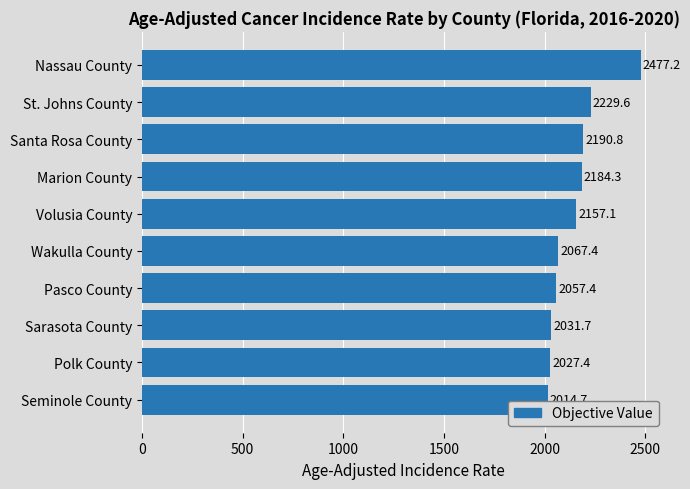

What position from the bottom is Volusia County?

6